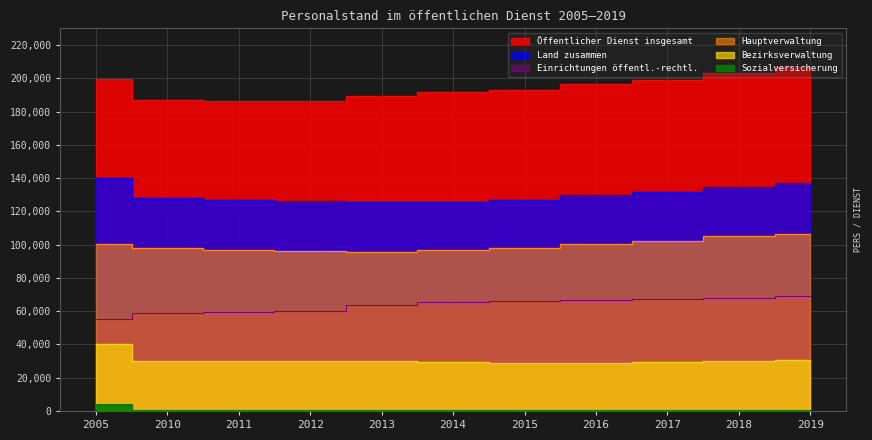

How many categories are shown in the chart?

11